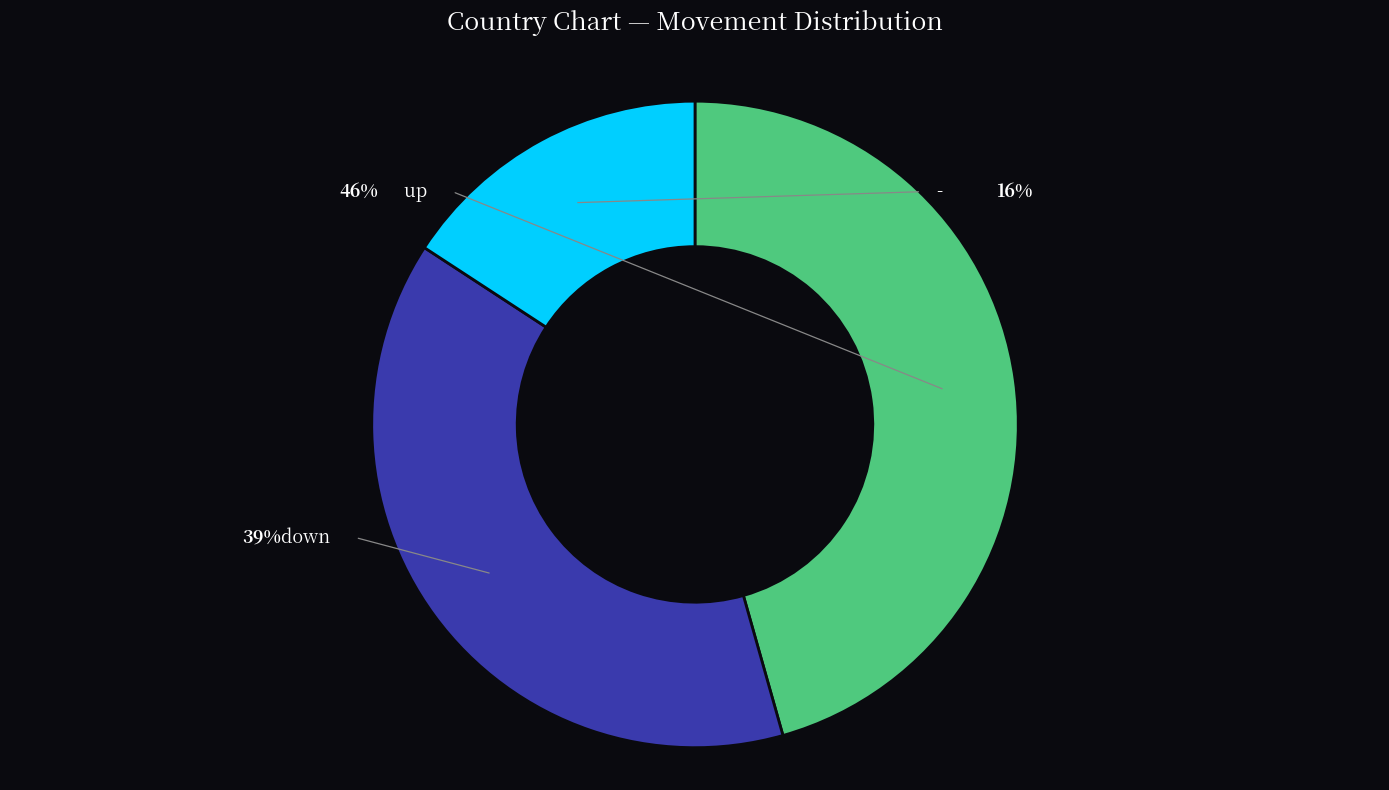

Rank the categories by value from highest to lowest.

up, down, -